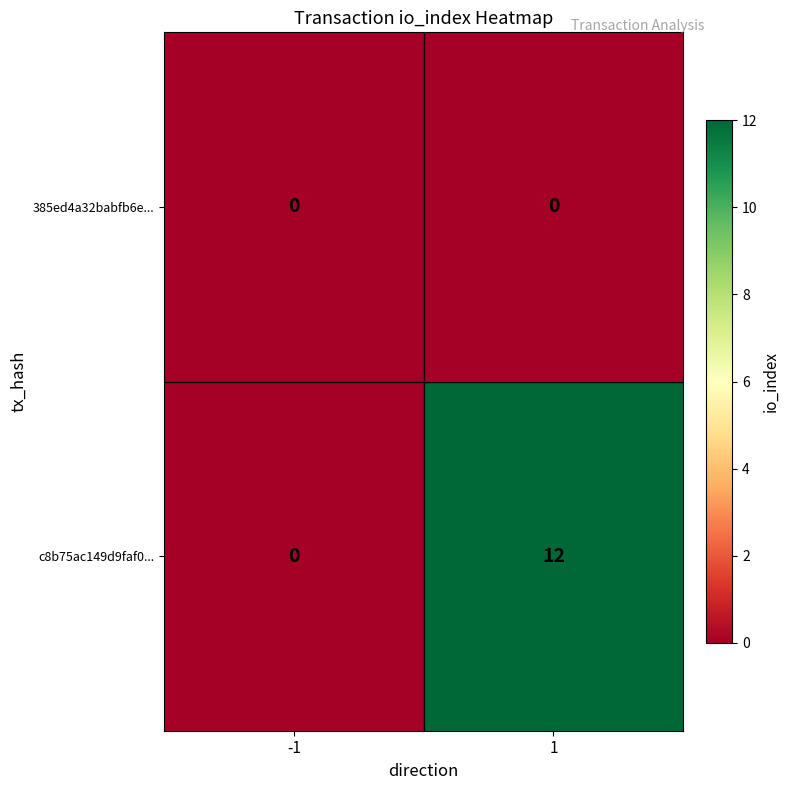

What is the maximum value shown in the chart?

12